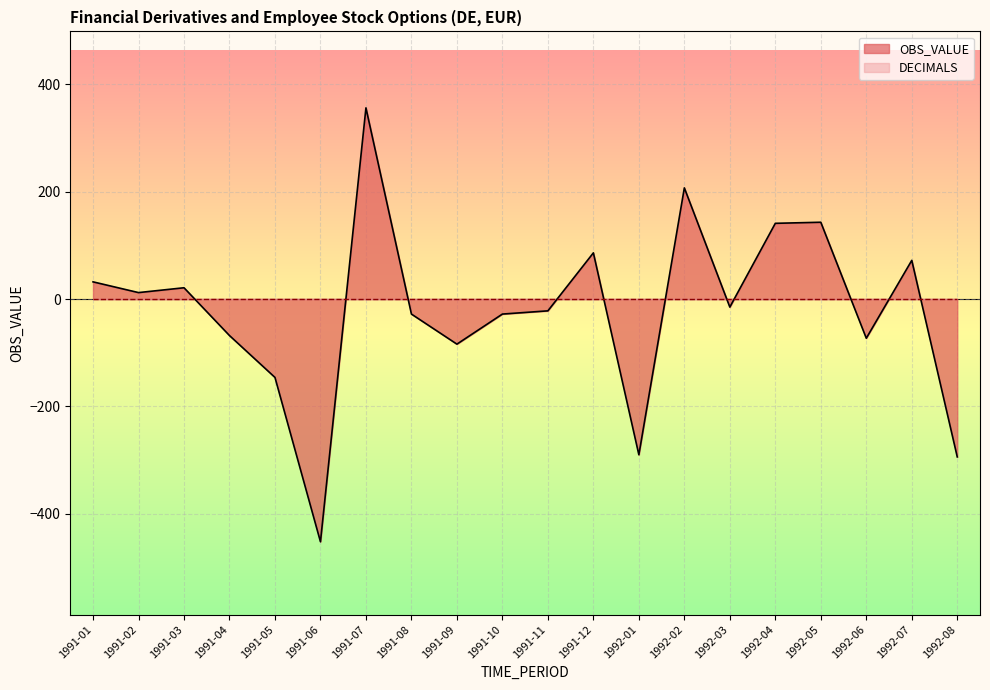

How many data points are less than -15?

10